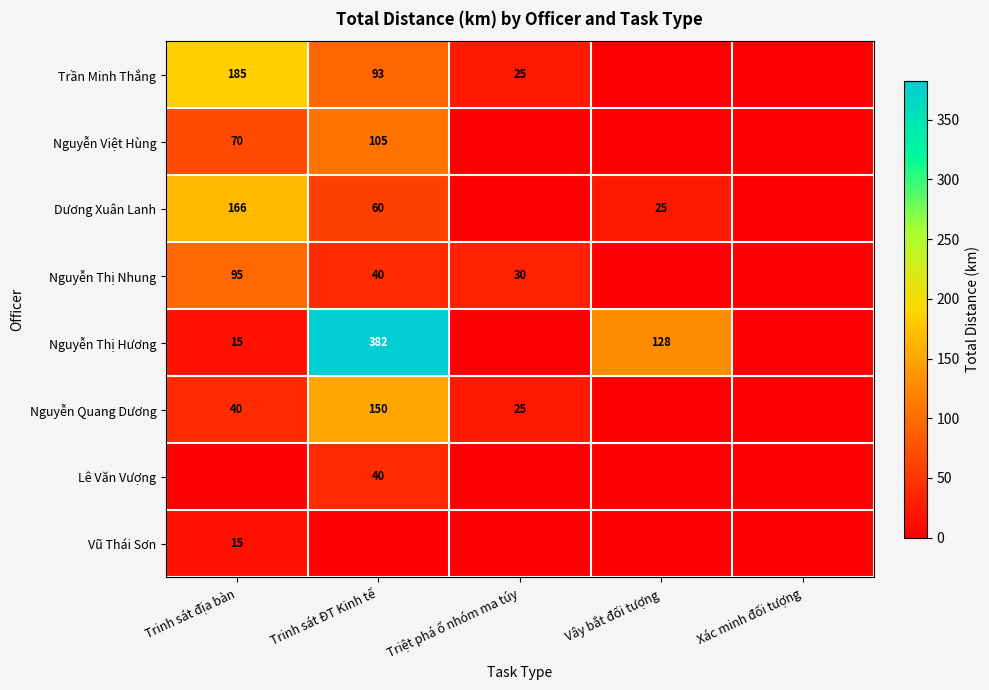

At which category is the sum across all series the highest?

Trinh sát ĐT Kinh tế